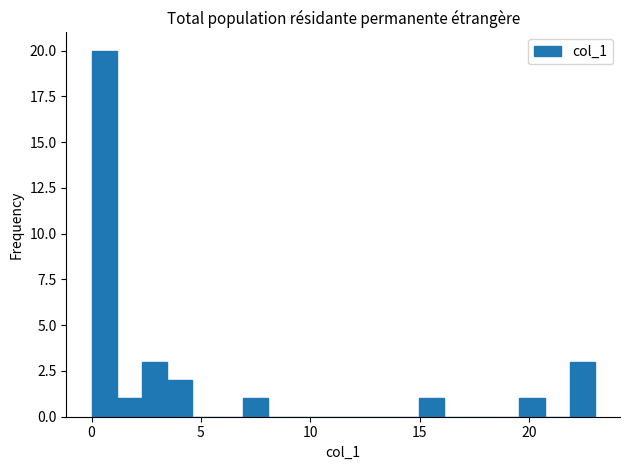

Around what value on the x-axis is the tallest bar? Give the approximate position of its centre, as read against the axis.

0.5